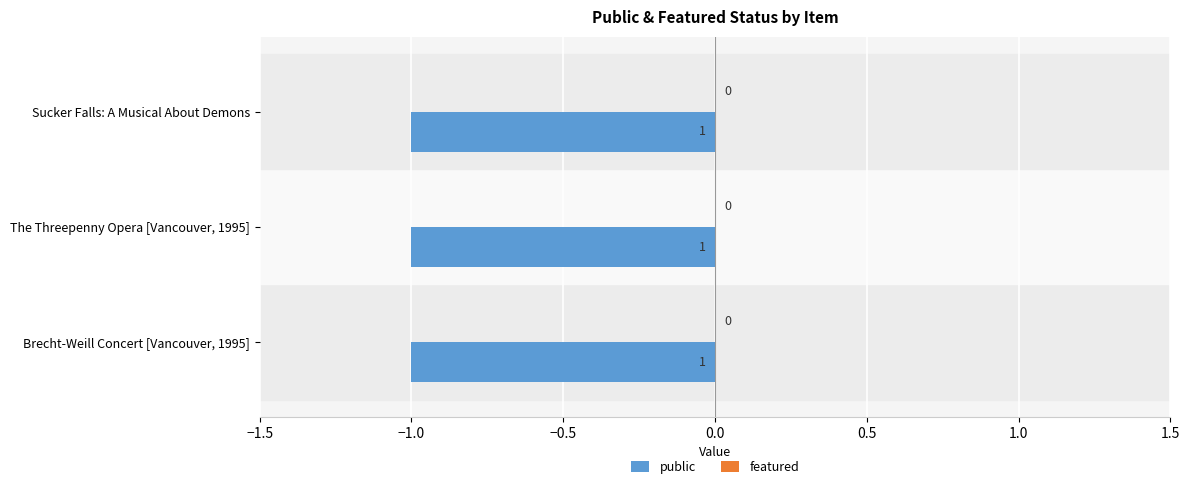

What is the label of the 1st bar from the left?

Brecht-Weill Concert [Vancouver, 1995]